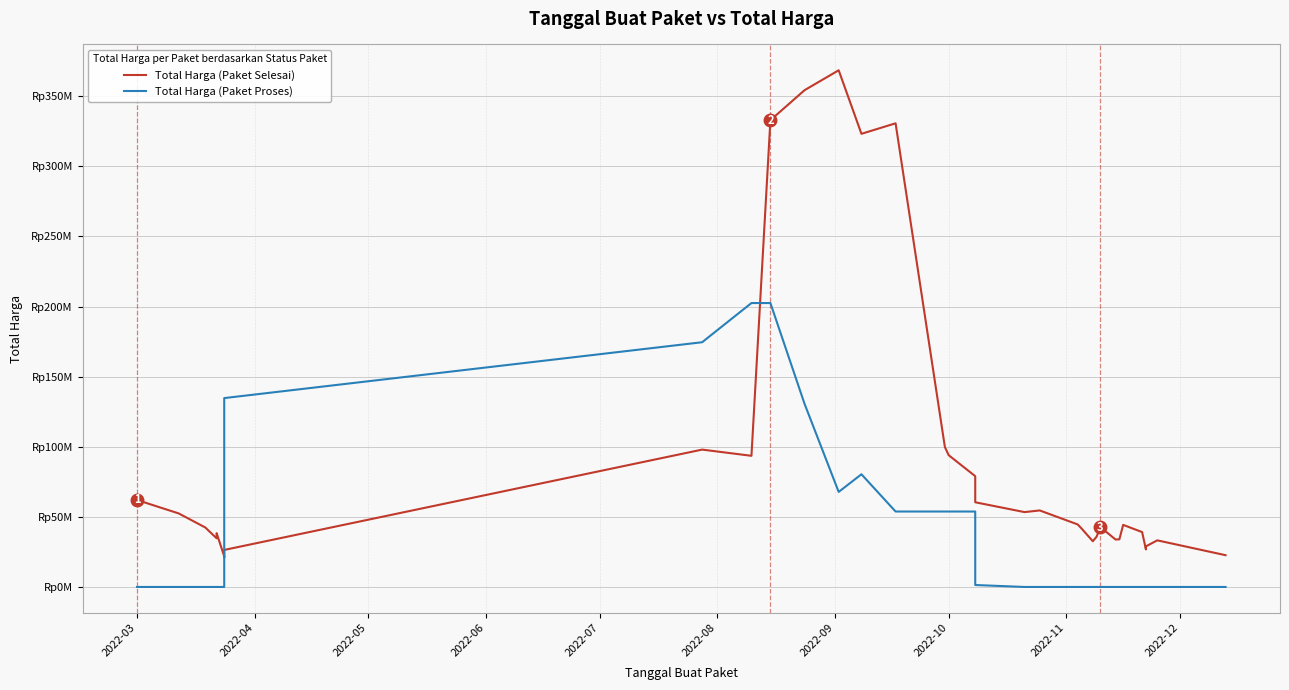

Is this an area chart (filled region under the line)?

No